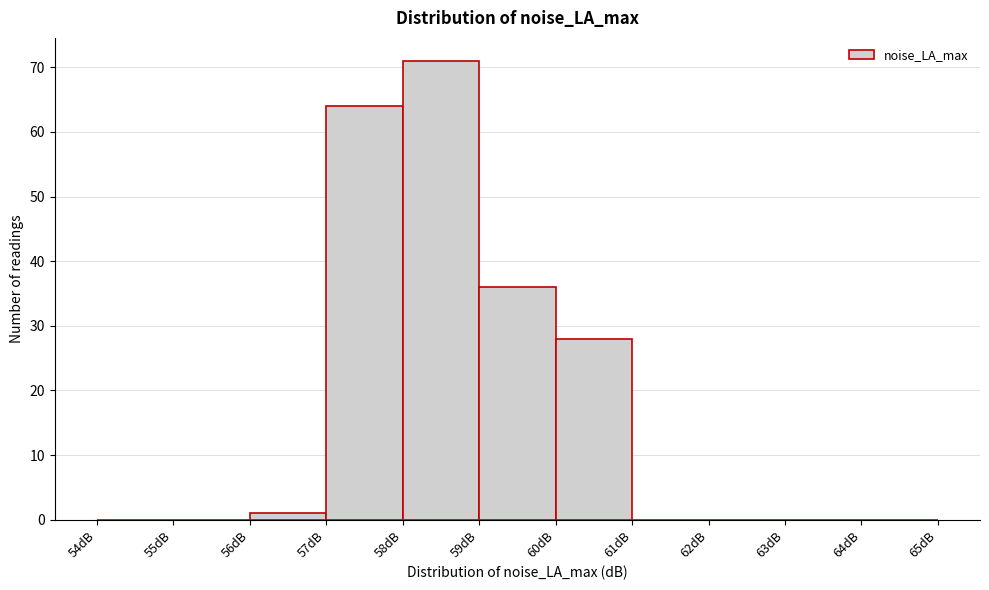

Which range on the x-axis has the tallest bar?

58 to 59